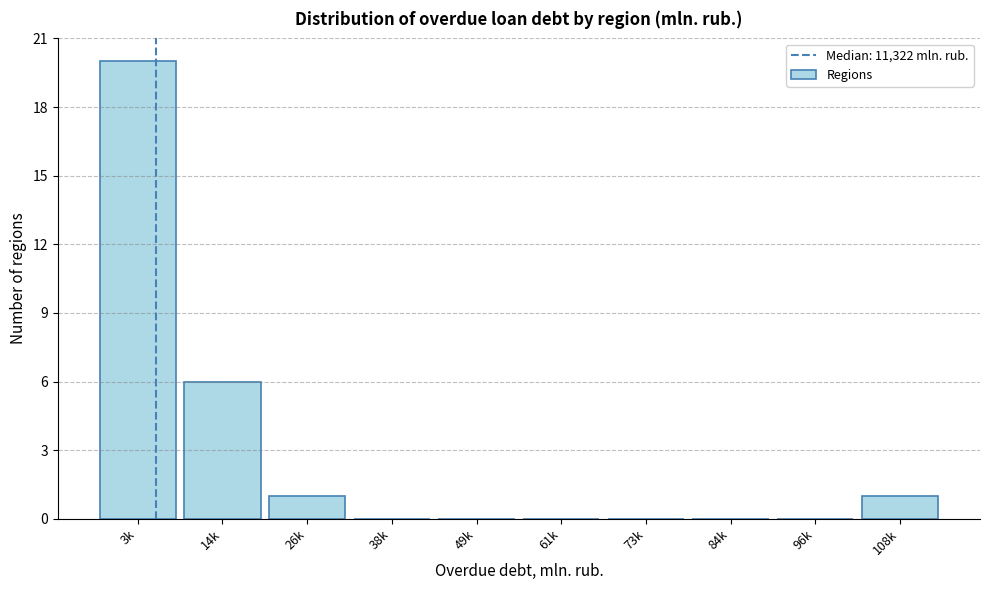

Reading left to right, what are all the values shown in this chart?

3k=20	14k=6	26k=1	38k=0	49k=0	61k=0	73k=0	84k=0	96k=0	108k=1